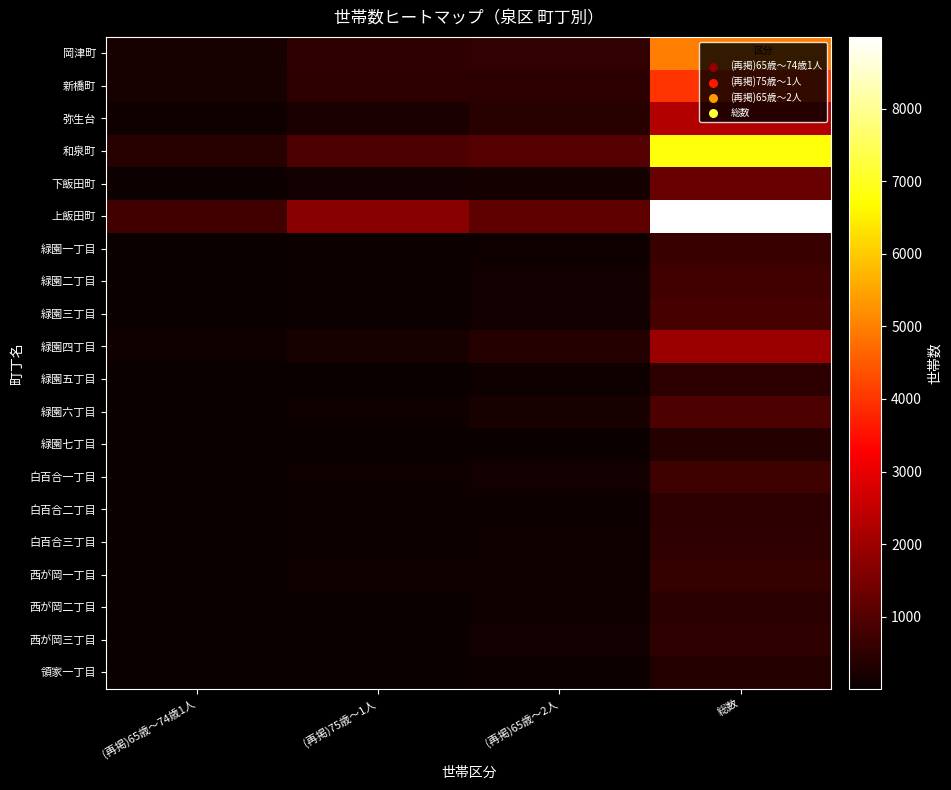

How many series are shown in this chart?

20